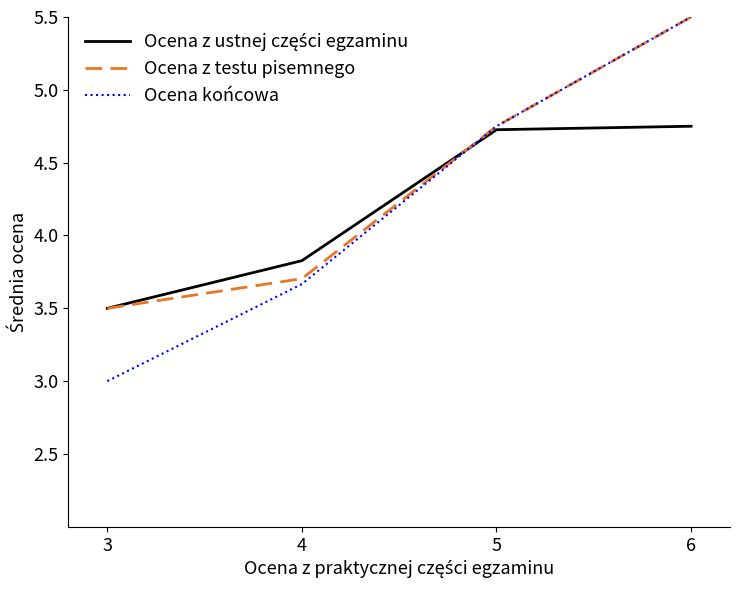

What value does the Ocena z testu pisemnego series have at 4?

3.7